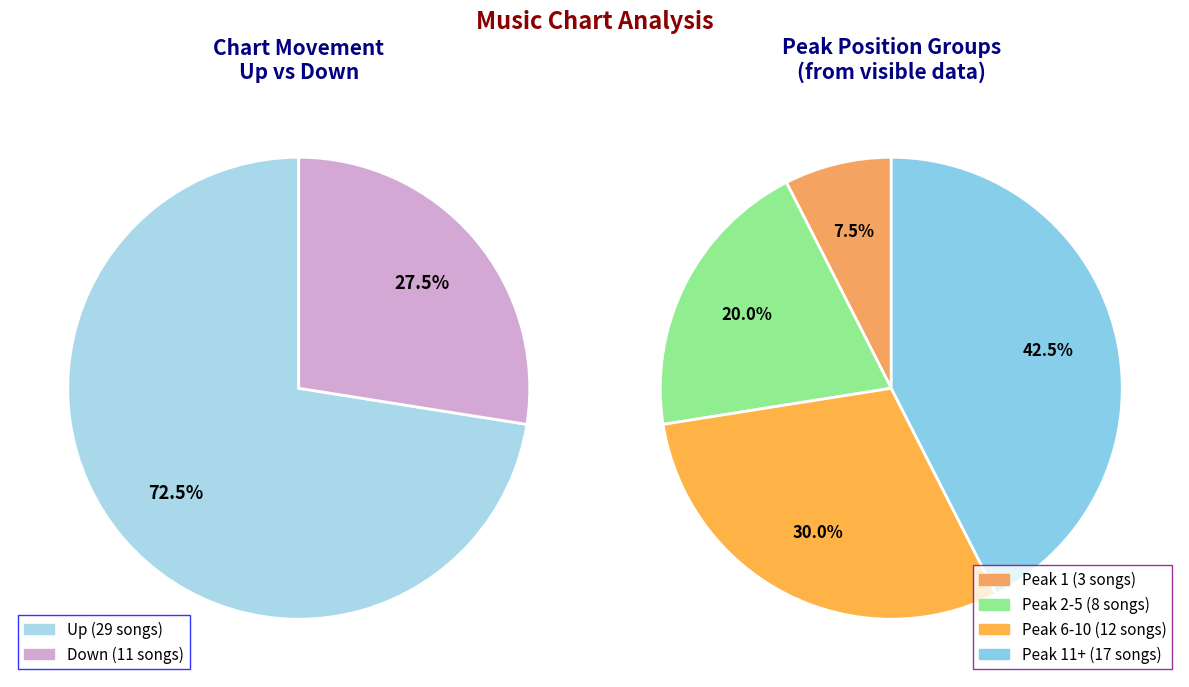

Which category has the smallest portion of the pie?

down